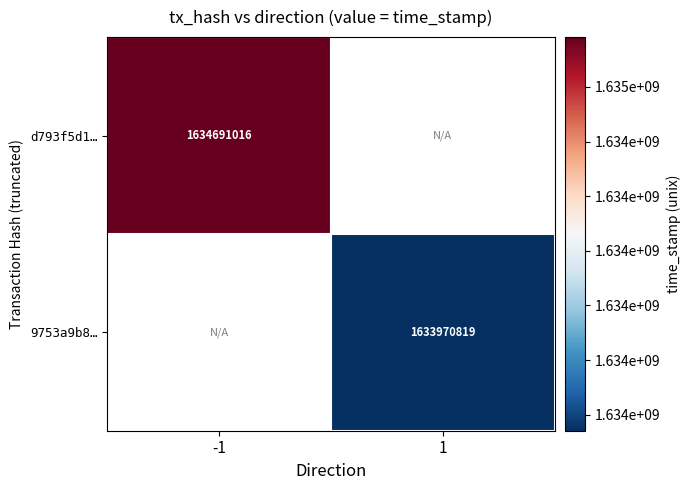

Is it true that 9753a9b8… equals 347039814 at 1?

False